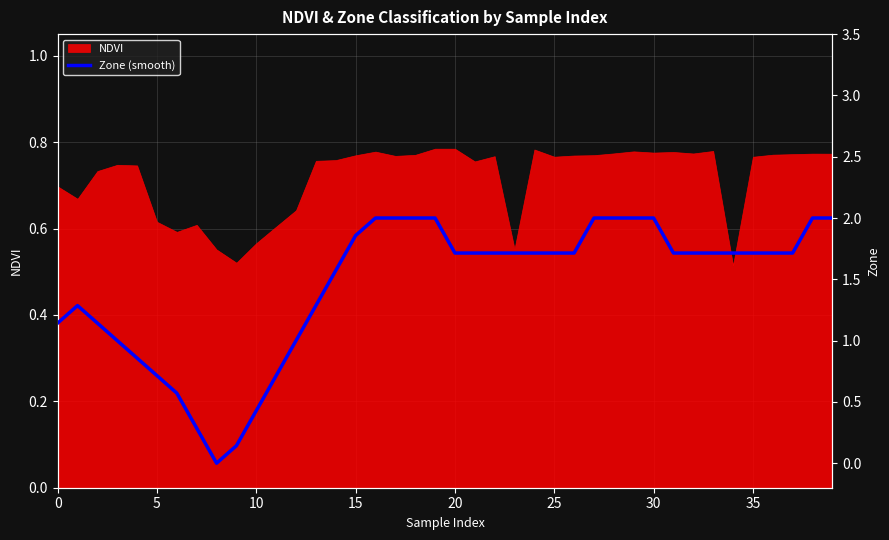

At which category does the chart reach its peak across all series?

16